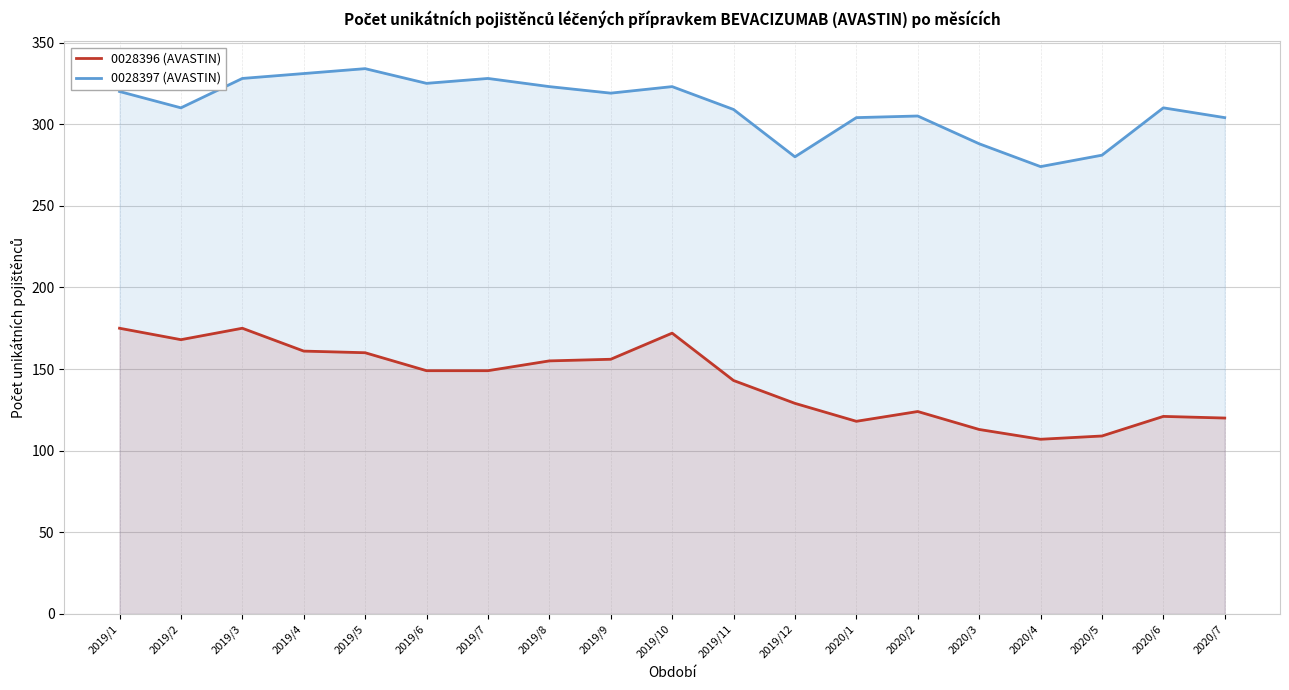

Which series changed the most between 2019/8 and 2020/5?

0028396 (AVASTIN)